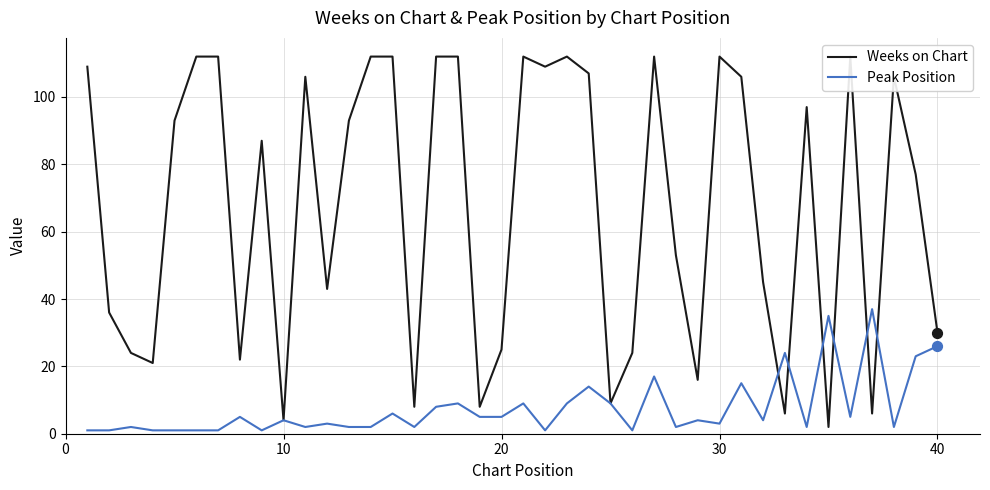

The value of Peak Position at 40 is 15. True or false?

False